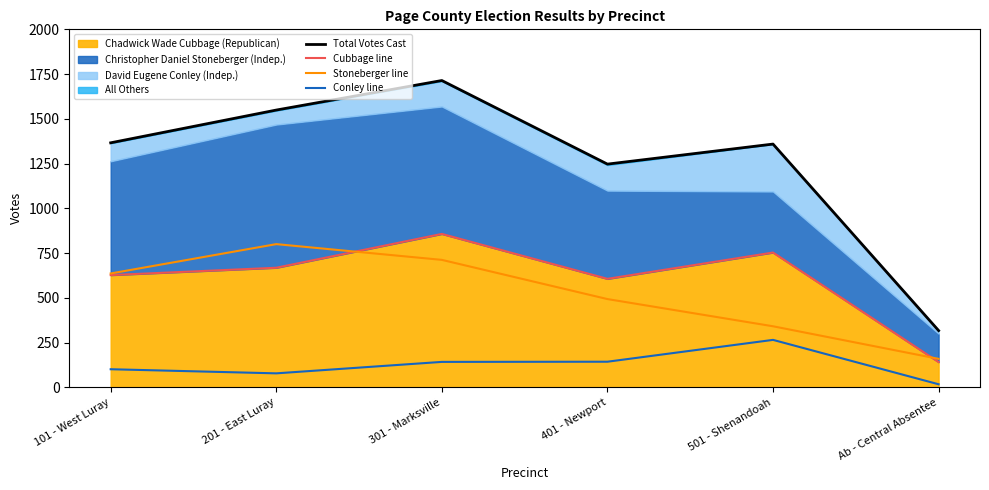

Which has a higher value, 301 - Marksville or 401 - Newport?

301 - Marksville